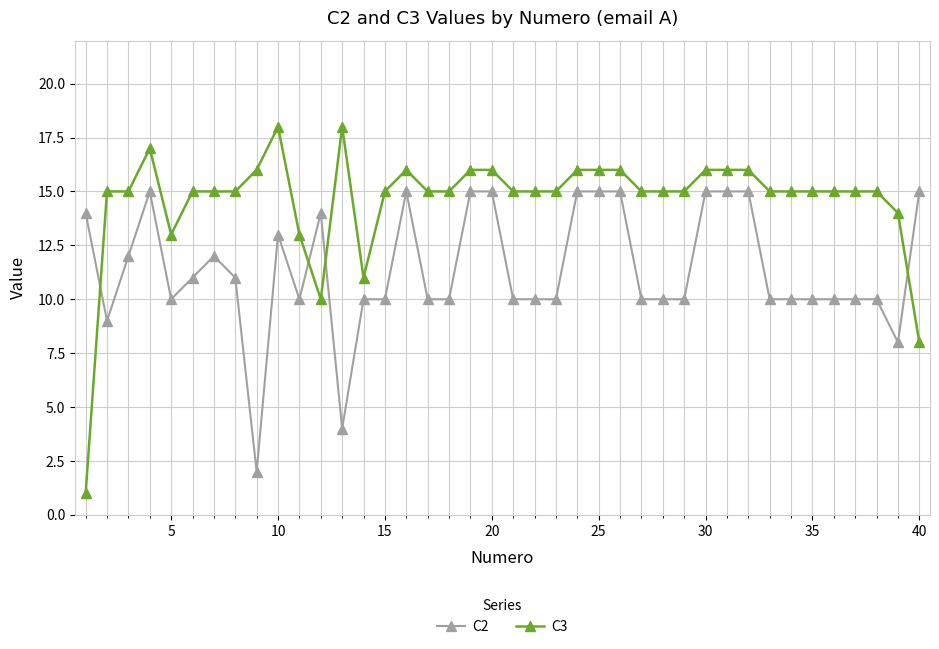

True or false: C2 has more than 0 interior local peaks.

True